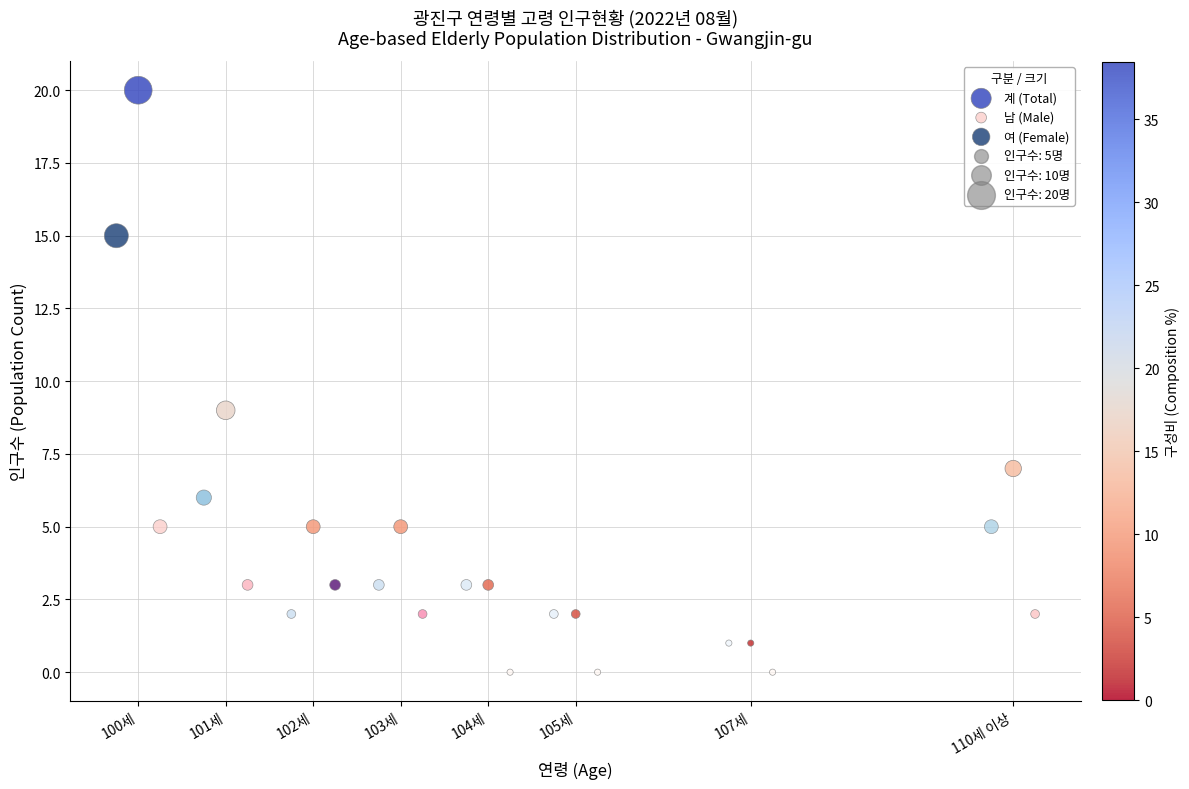

Which series has the widest spread of Y values?

계 (Total)